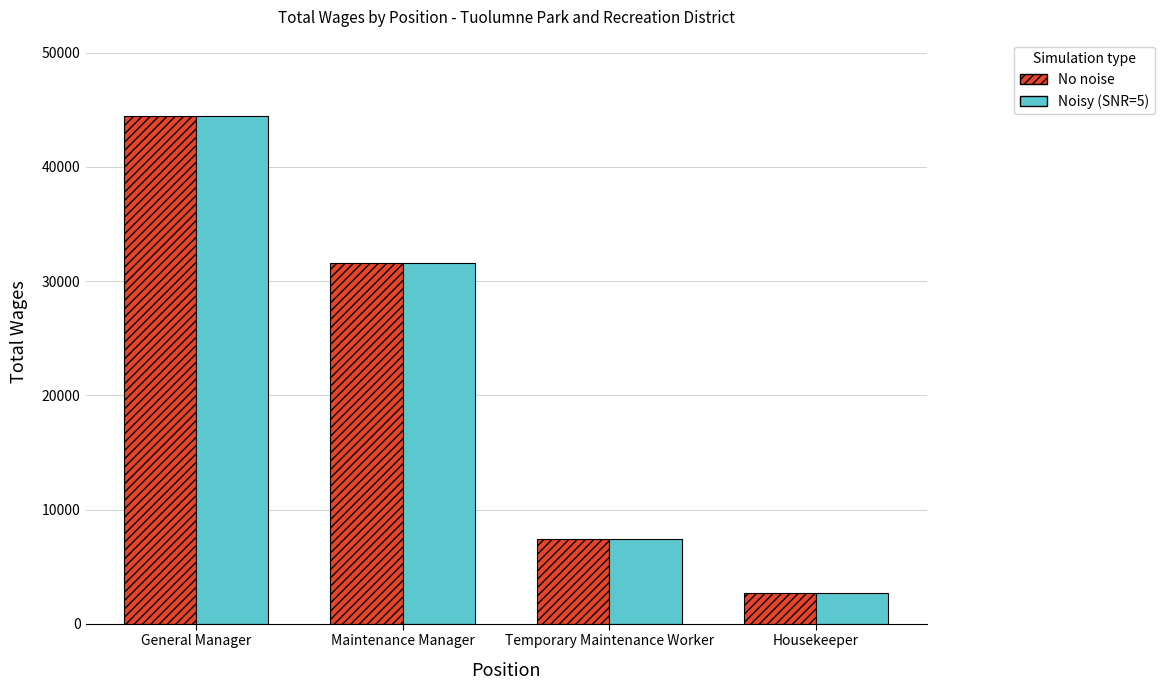

What is the label of the 4th bar from the right?

General Manager